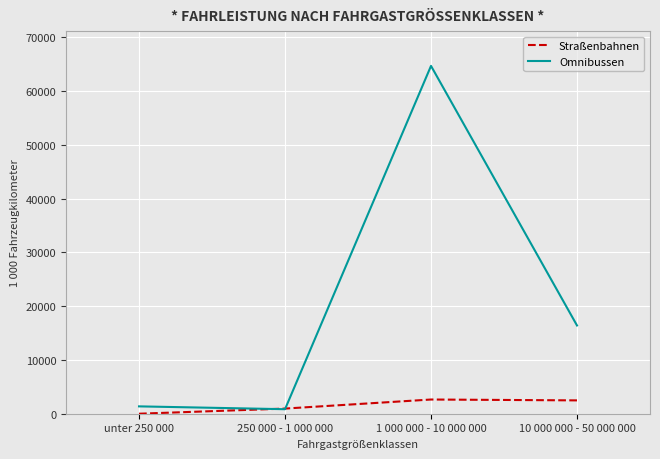

Count the number of data series in this chart.

2